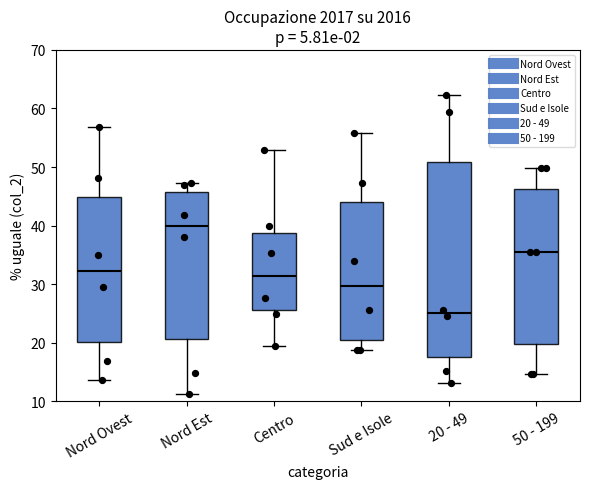

Which box has the highest median line?

Nord Est